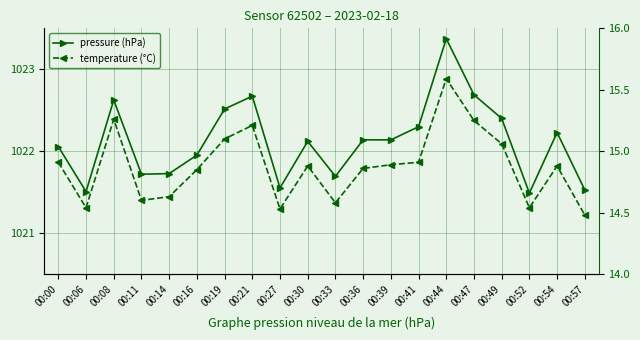

How many data points in pressure are above 1022?

12